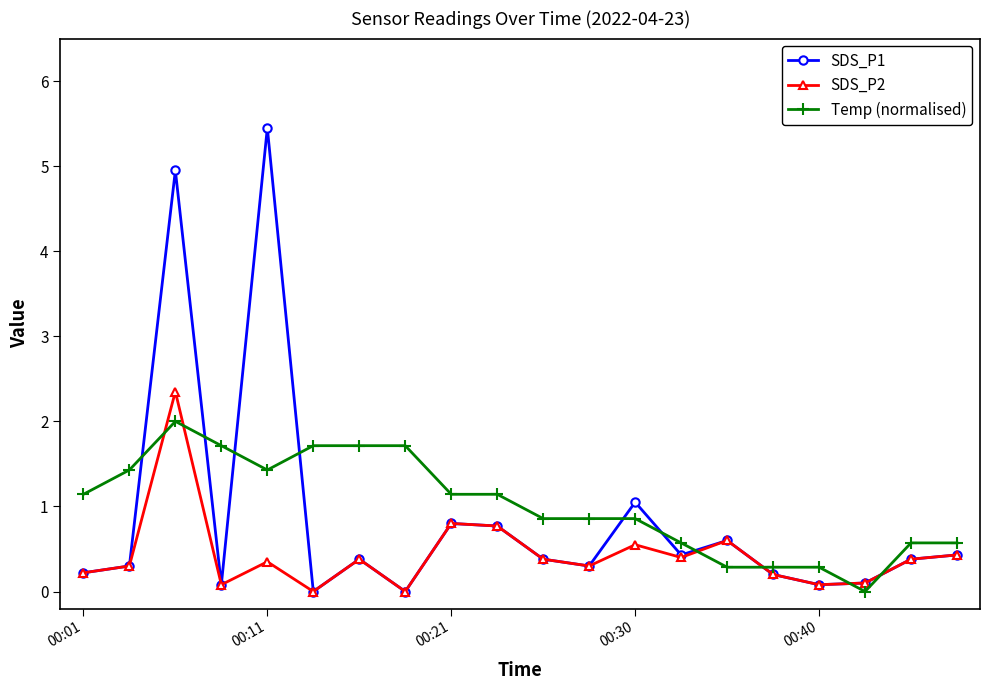

Count the number of data series in this chart.

3